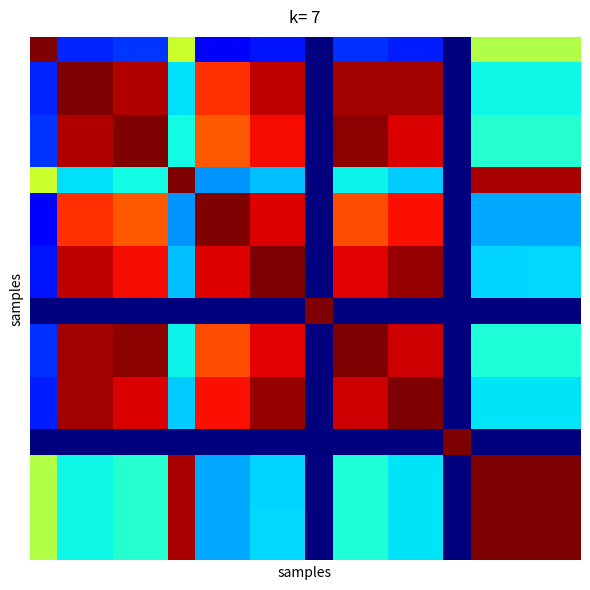

At how many categories does at least one series exceed 0?

20